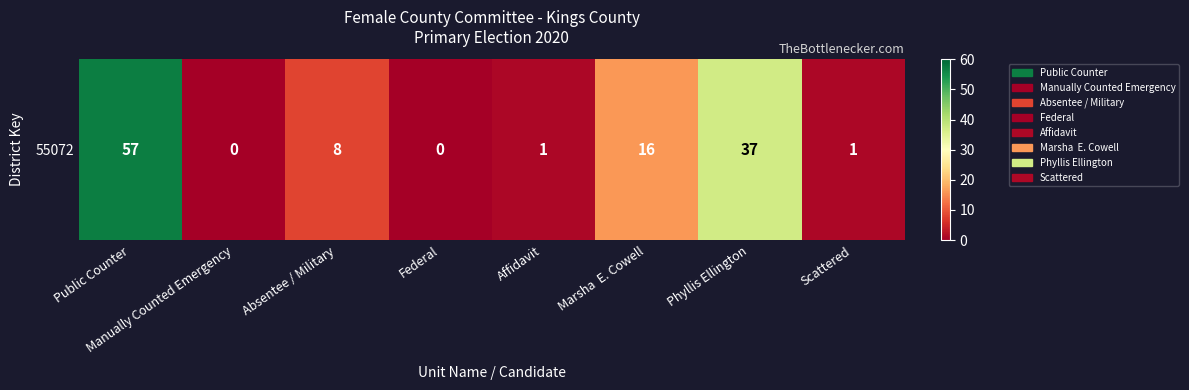

Which category has the lowest value across all series?

Manually Counted Emergency